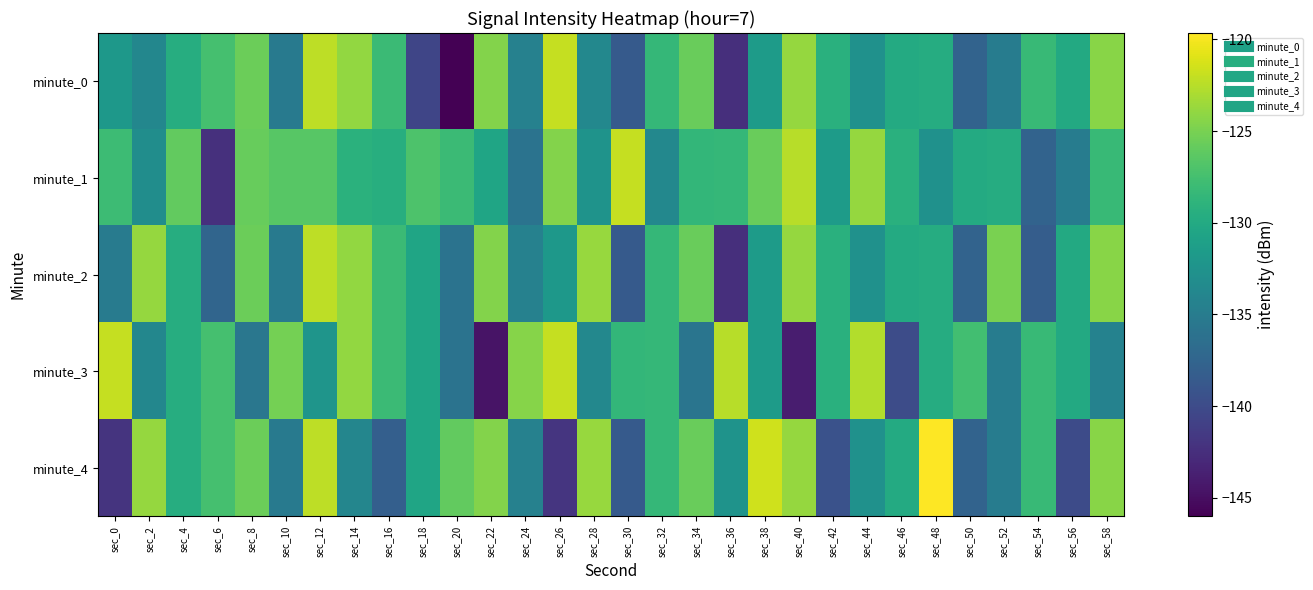

What is the greatest value displayed?

-119.7